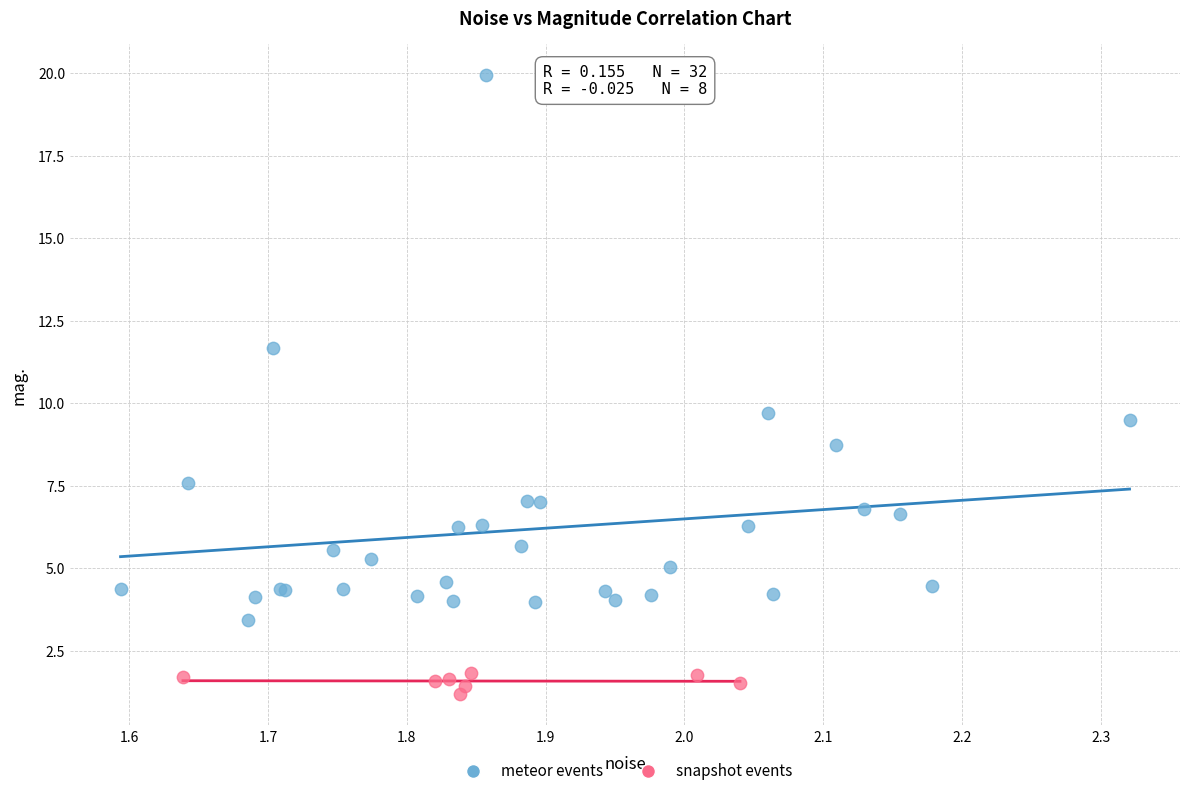

What are all the series names shown in the legend?

meteor events, snapshot events